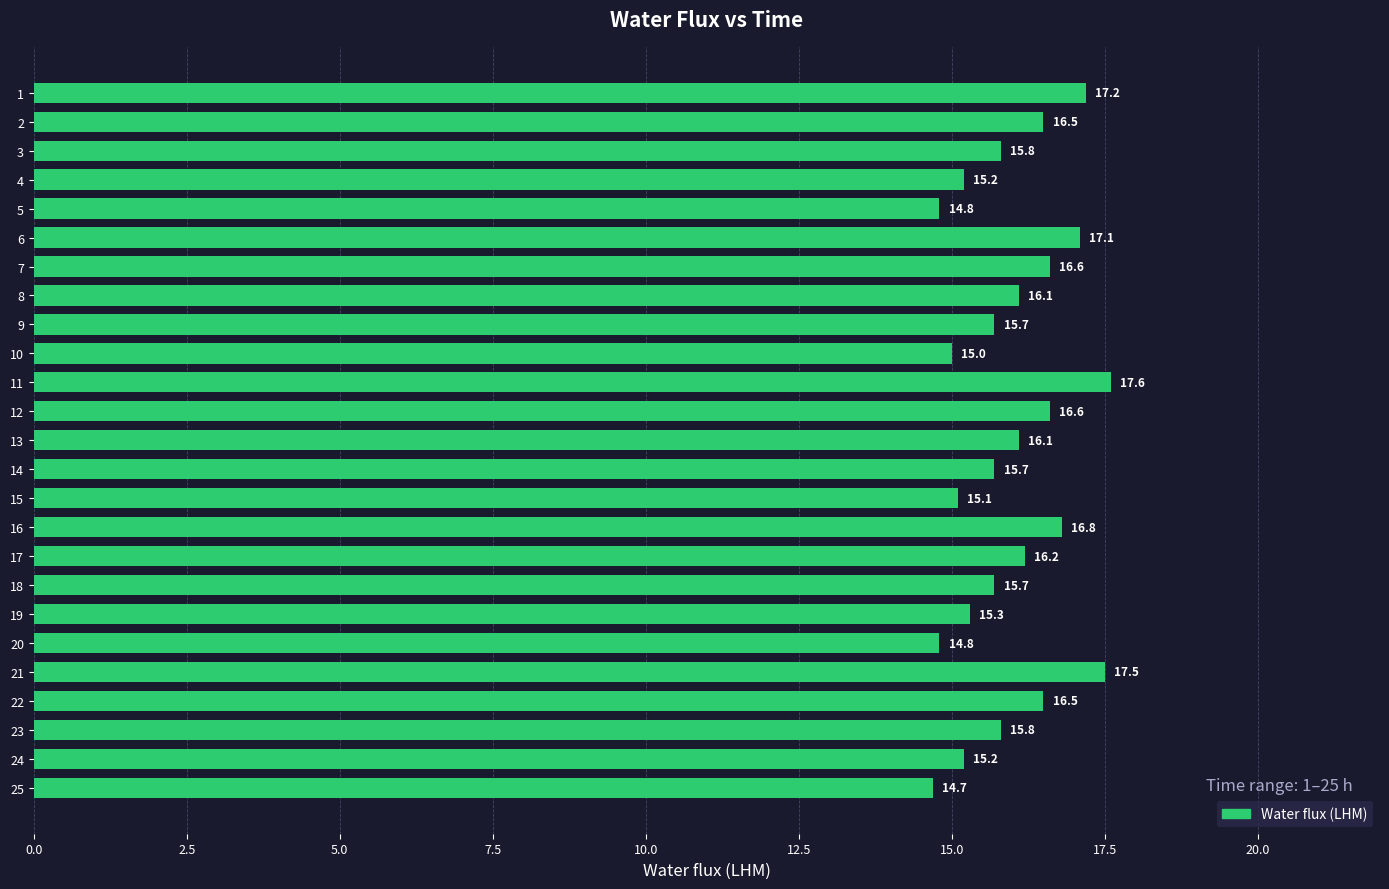

Approximately how many times larger is the value at 10 compared to 2?

0.9